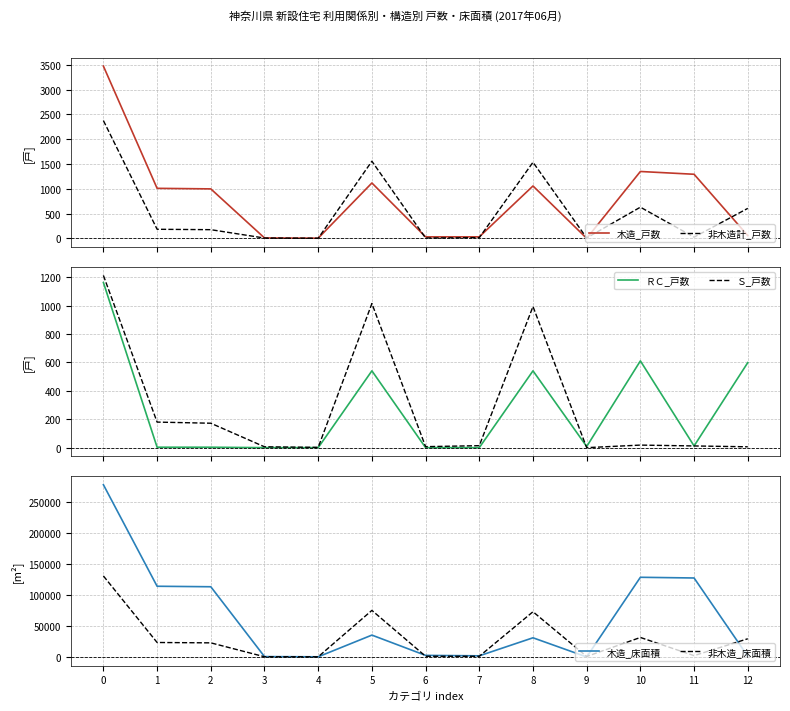

At which label is 非木造計_戸数 closest to 1189?

8